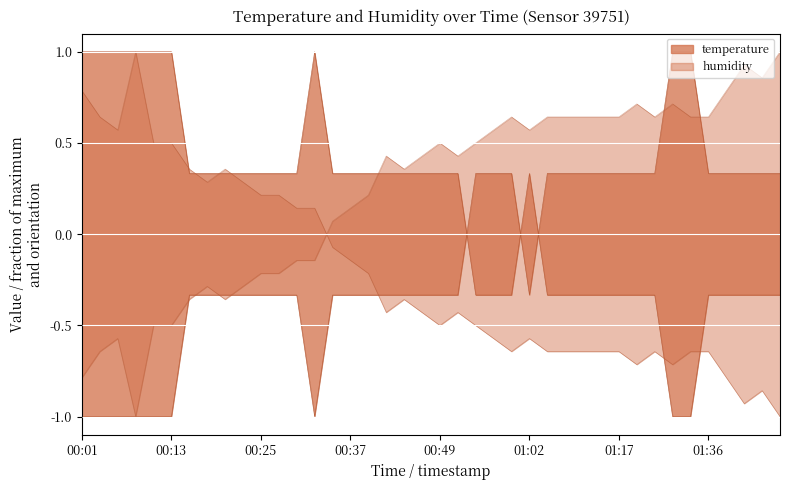

What is the label of the 21st point from the left?

00:49